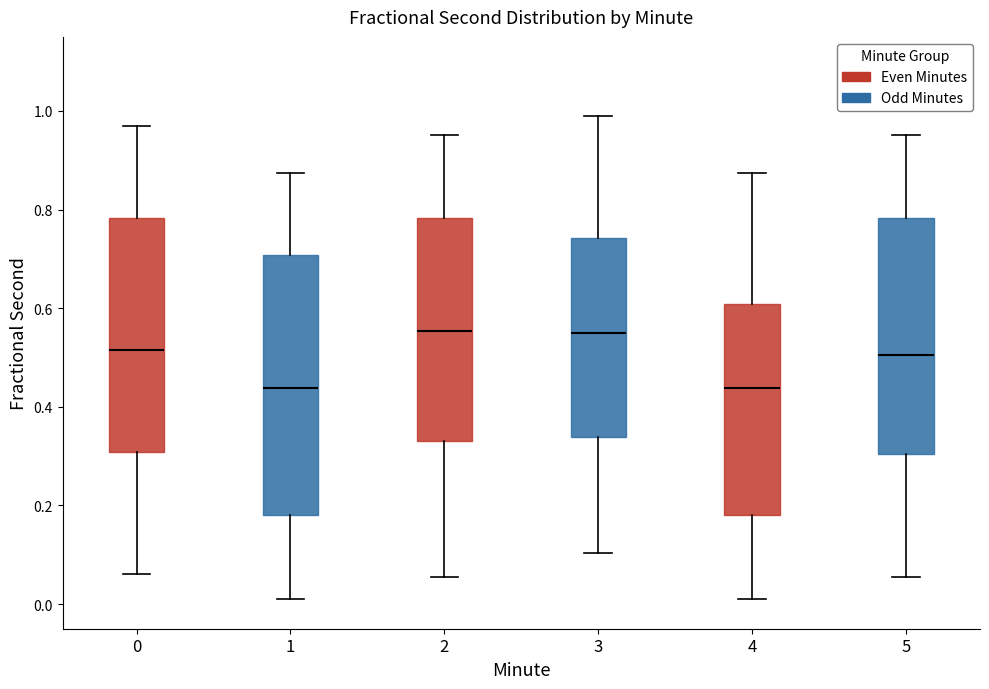

Reading left to right, transcribe this box plot: for each box, give where its median line is, the range the box spans, and where its two whiskers end, as read against the y-axis. The values are not printed on the chart, so give them approximately, as read against the axis.

0: median 0.52, box 0.30 to 0.78, whiskers 0.06 to 0.96
1: median 0.44, box 0.18 to 0.70, whiskers 0.00 to 0.88
2: median 0.56, box 0.34 to 0.78, whiskers 0.06 to 0.96
3: median 0.54, box 0.34 to 0.74, whiskers 0.10 to 0.98
4: median 0.44, box 0.18 to 0.60, whiskers 0.00 to 0.88
5: median 0.50, box 0.30 to 0.78, whiskers 0.06 to 0.96